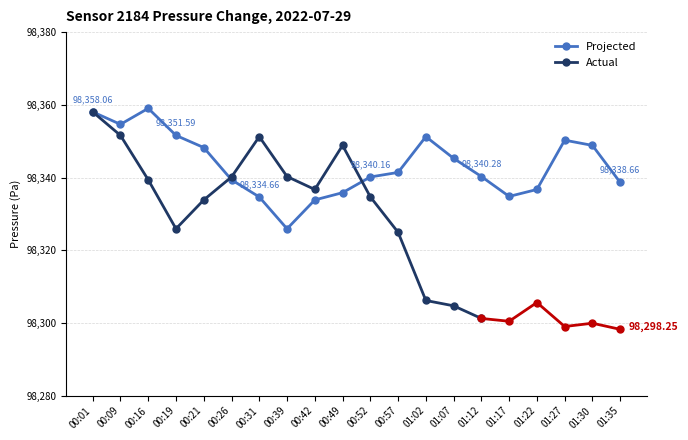

Is it true that the value at 00:39 is 21585.2?

False